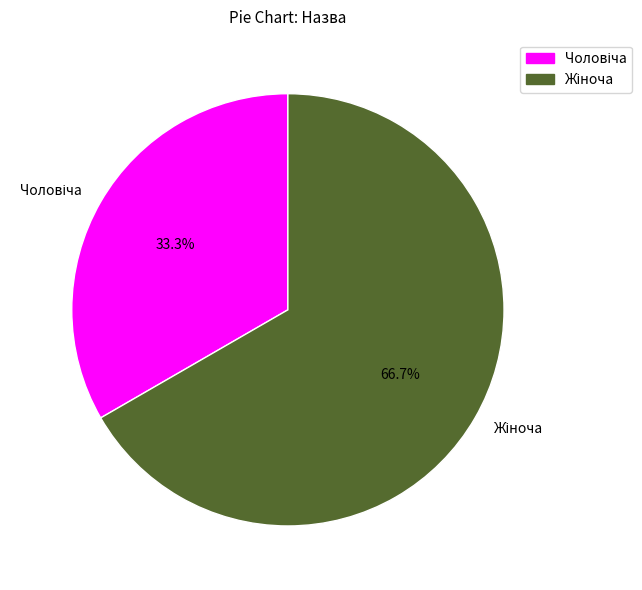

Does any single category account for the majority?

Yes